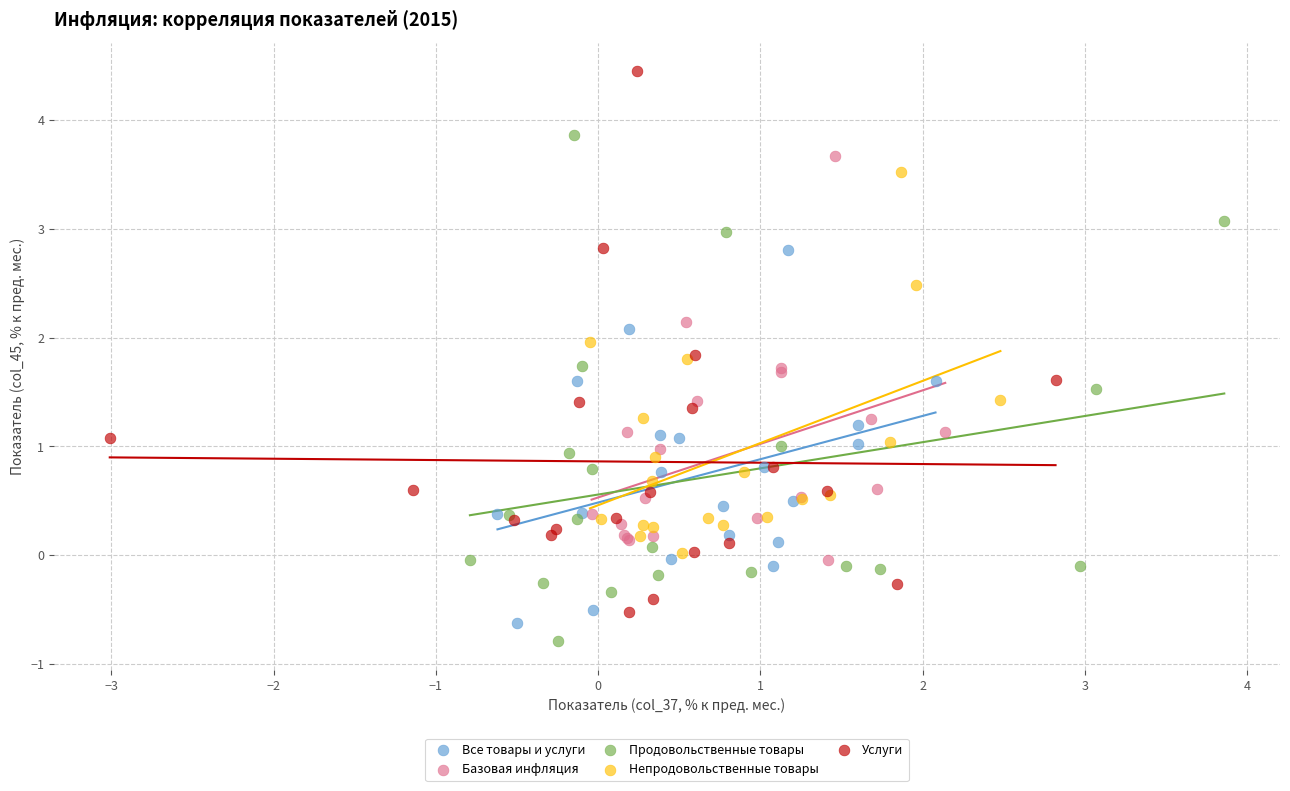

Which series contains the lowest Y value?

Продовольственные товары